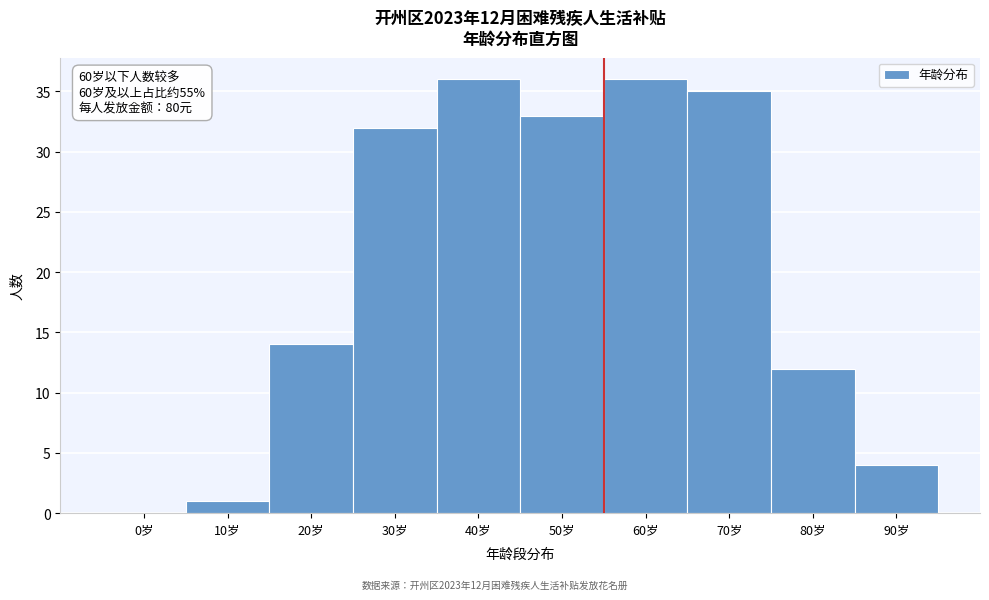

Reading left to right, what are all the values shown in this chart?

0岁=0	10岁=1	20岁=14	30岁=32	40岁=36	50岁=33	60岁=36	70岁=35	80岁=12	90岁=4